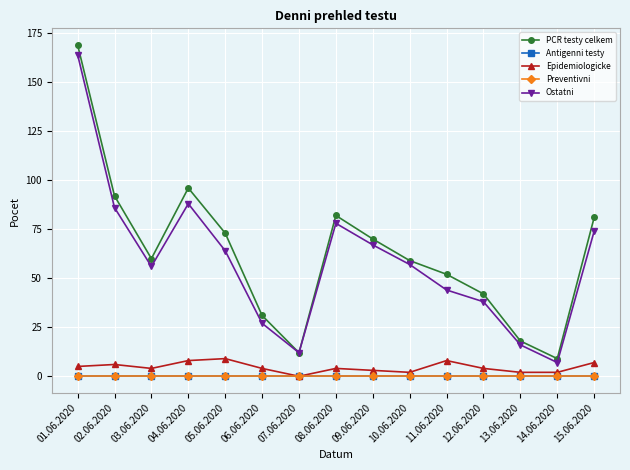

Does the chart have visible grid lines?

Yes